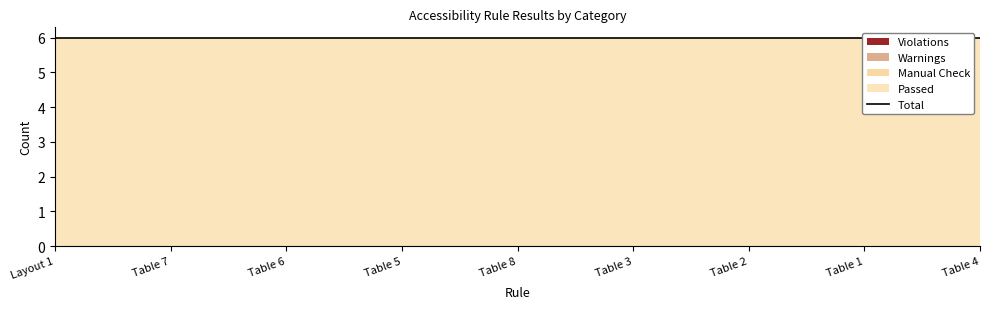

How many lines are shown in the chart?

4